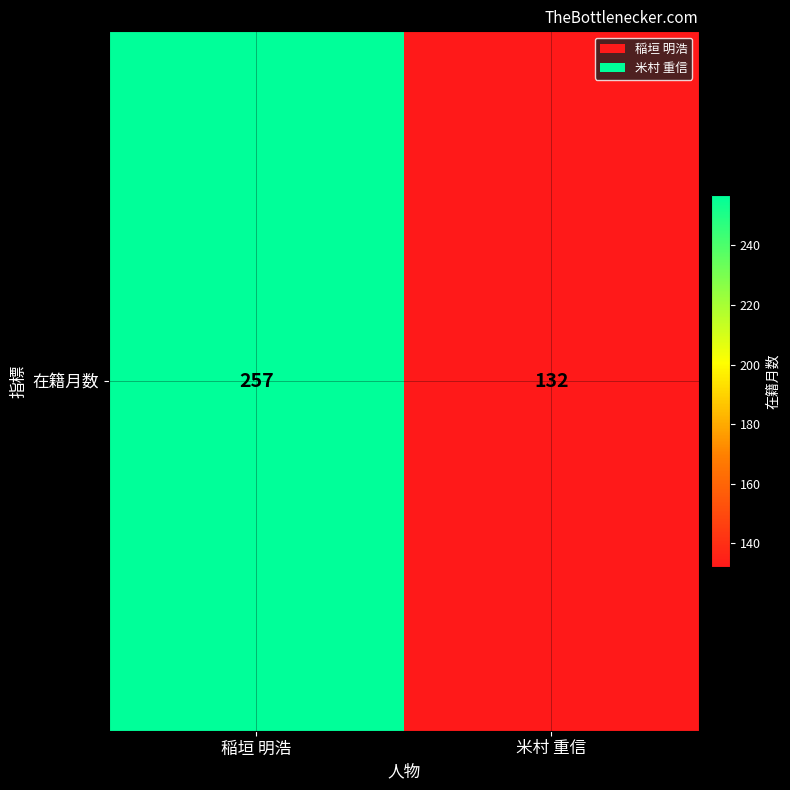

What is the difference between the values at 米村 重信 and 稲垣 明浩?

125